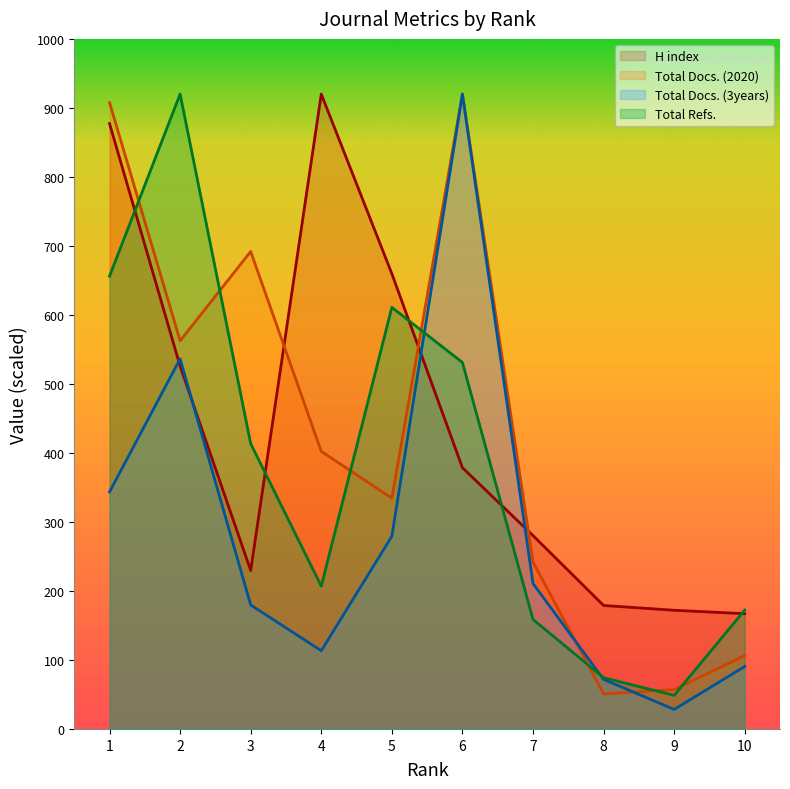

What is the sum of all Total Refs. values?

3792.5